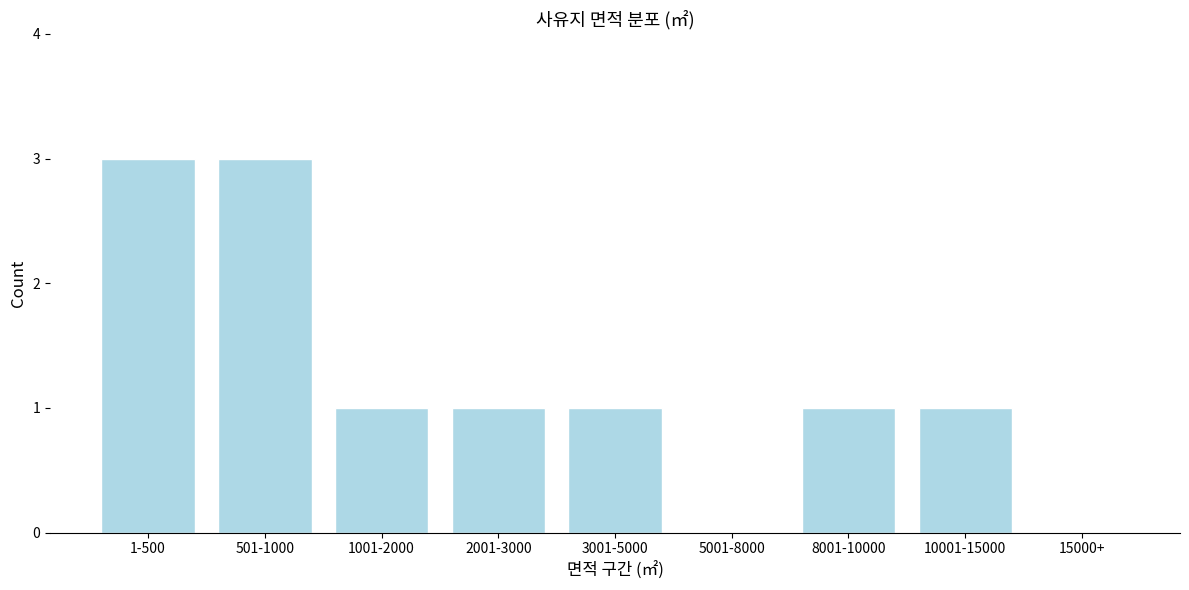

The chart shows a value of 3 at 501-1000. True or false?

True